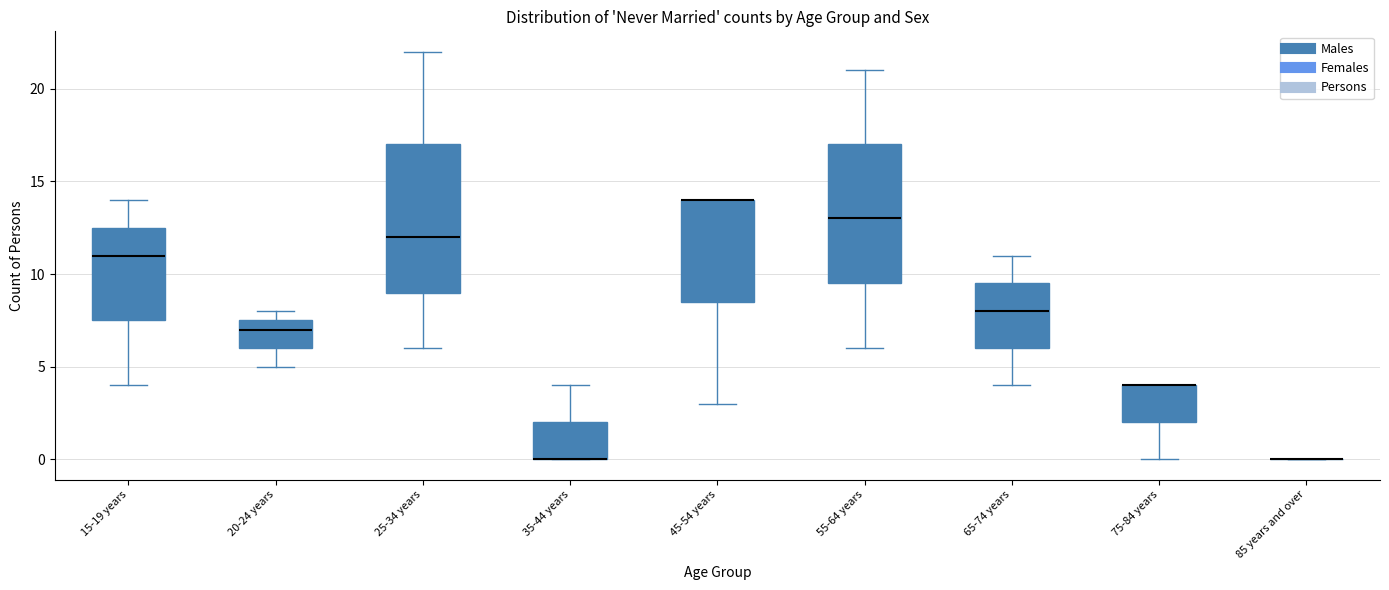

Where does the lower whisker of the box for 25-34 years end on the y-axis? The values are not printed on the chart, so give them approximately, as read against the axis.

6.0